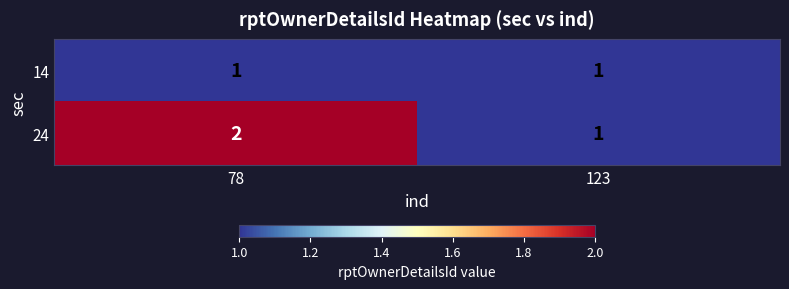

List the series in order of their peak value, lowest first.

14, 24